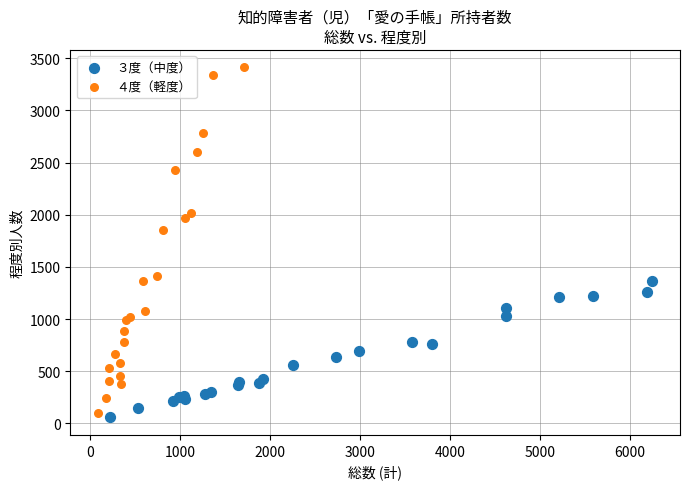

Which series reaches the maximum Y coordinate?

４度（軽度）